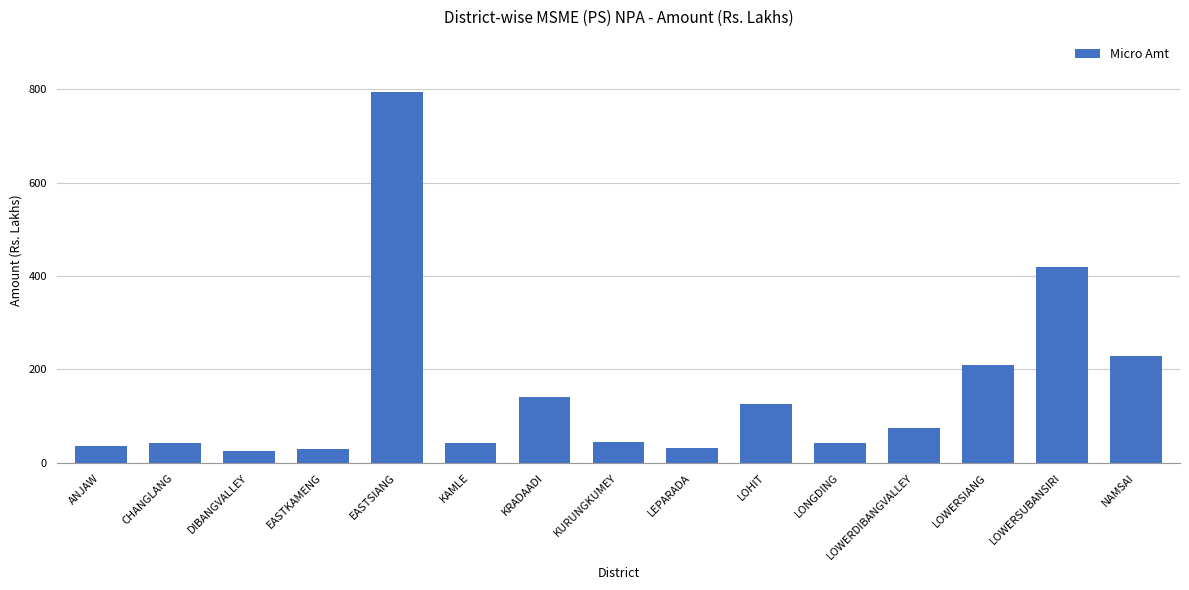

What is the change in value from ANJAW to CHANGLANG?

+5.0